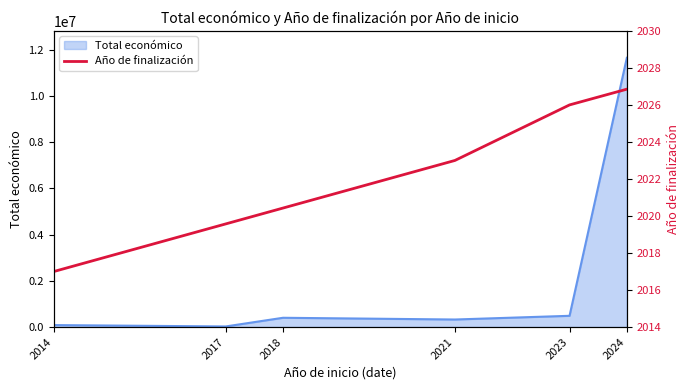

What is the maximum value for Total económico?

11647281